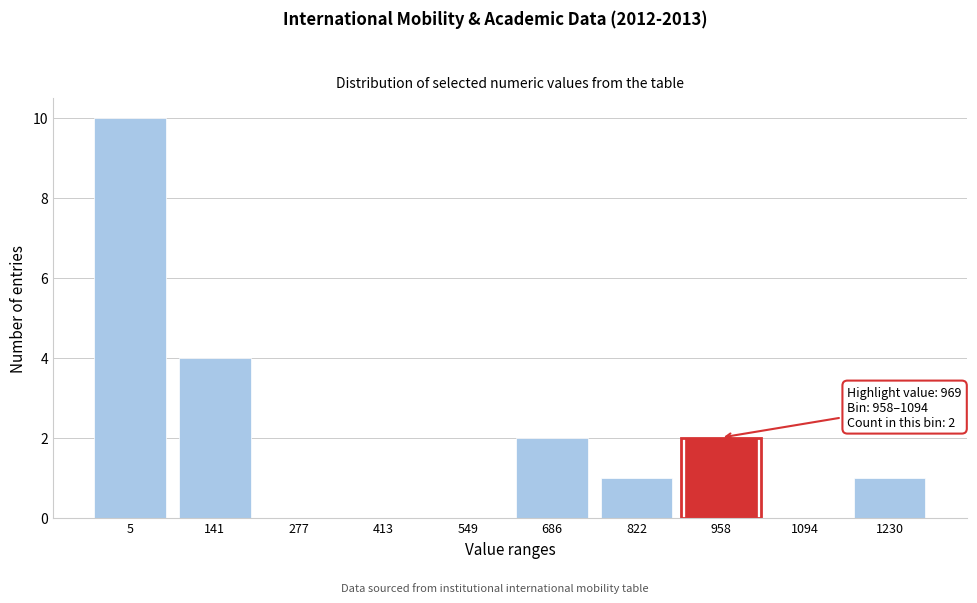

Reading right to left, list all the values displayed in this chart.

1230=1	1094=0	958=2	822=1	686=2	549=0	413=0	277=0	141=4	5=10